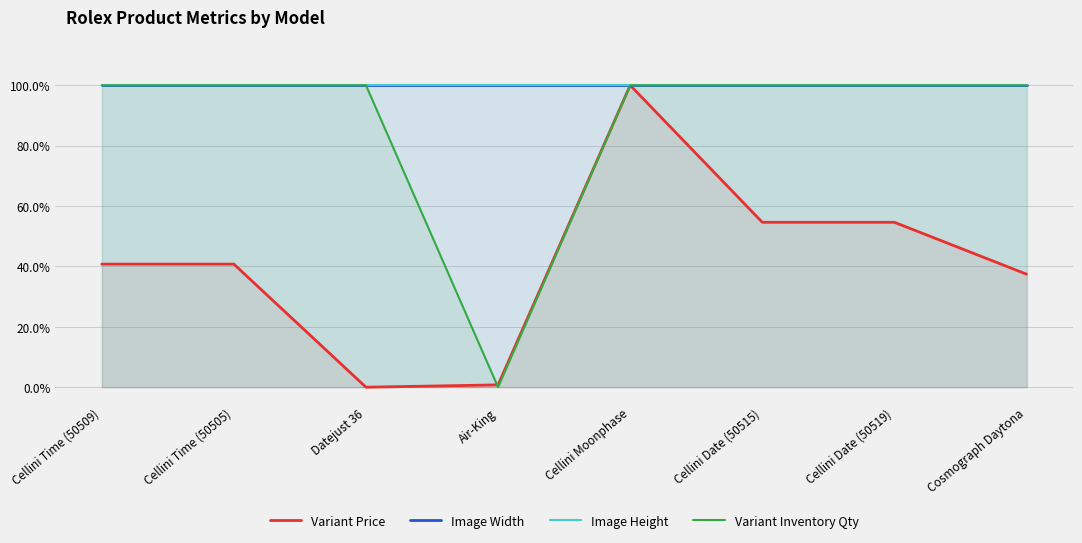

True or false: Variant Price has a value of 0.0 at Air-King.

True